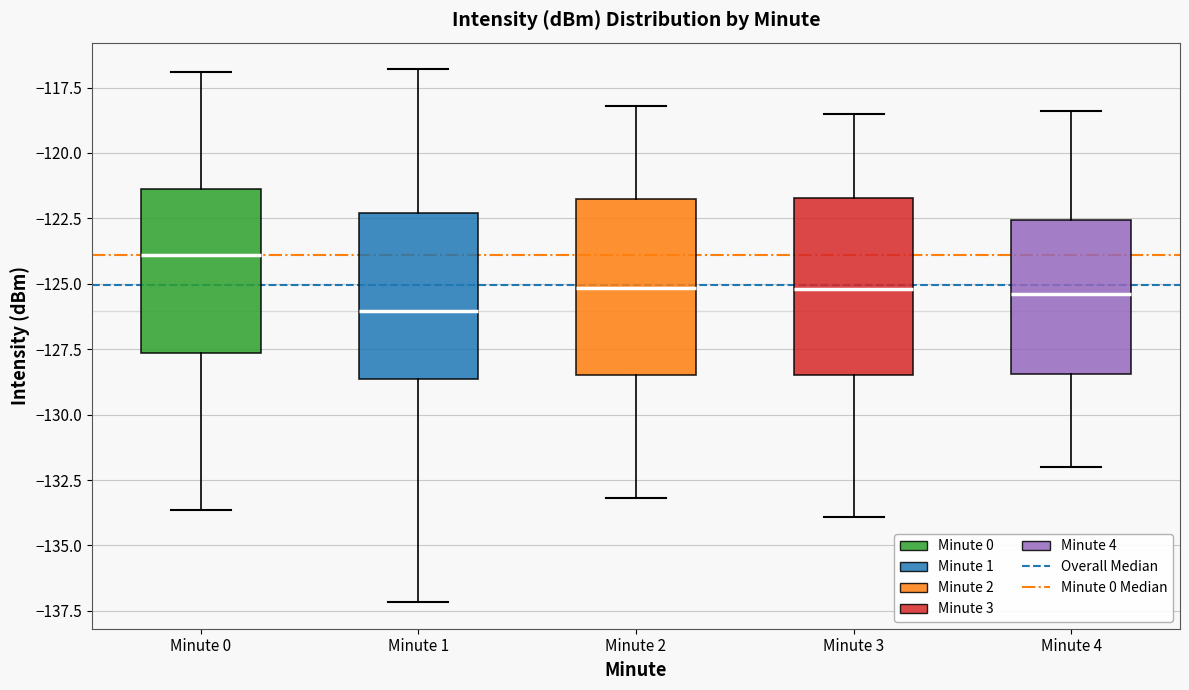

Reading left to right, transcribe this box plot: for each box, give where its median line is, the range the box spans, and where its two whiskers end, as read against the y-axis. The values are not printed on the chart, so give them approximately, as read against the axis.

Minute 0: median -124.0, box -127.5 to -121.5, whiskers -133.5 to -117.0
Minute 1: median -126.0, box -128.5 to -122.5, whiskers -137.0 to -117.0
Minute 2: median -125.0, box -128.5 to -122.0, whiskers -133.0 to -118.0
Minute 3: median -125.0, box -128.5 to -121.5, whiskers -134.0 to -118.5
Minute 4: median -125.5, box -128.5 to -122.5, whiskers -132.0 to -118.5